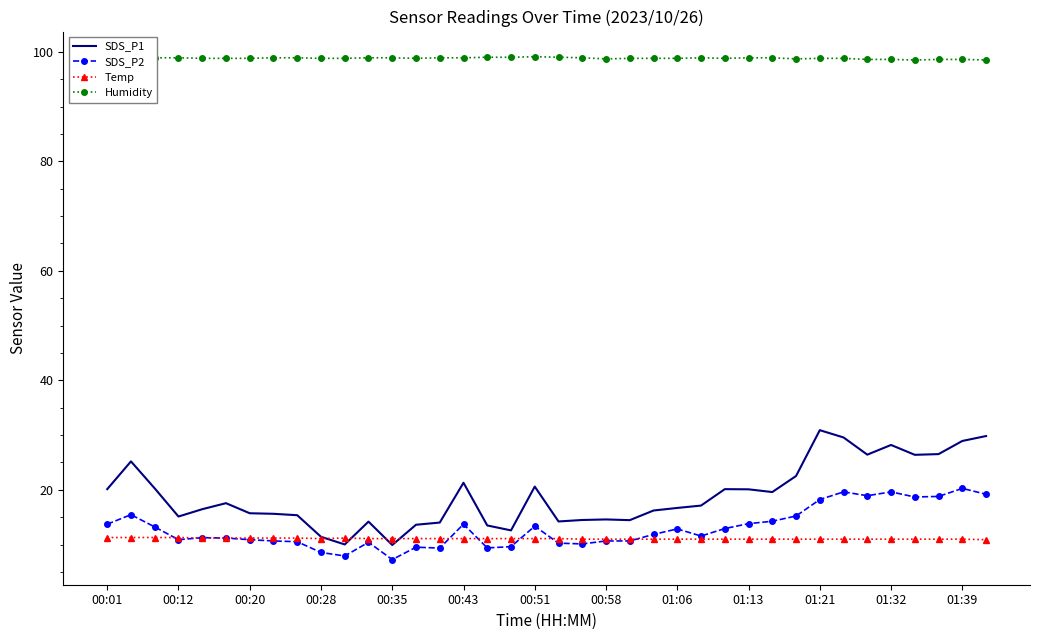

Which series has the widest spread of values?

SDS_P1